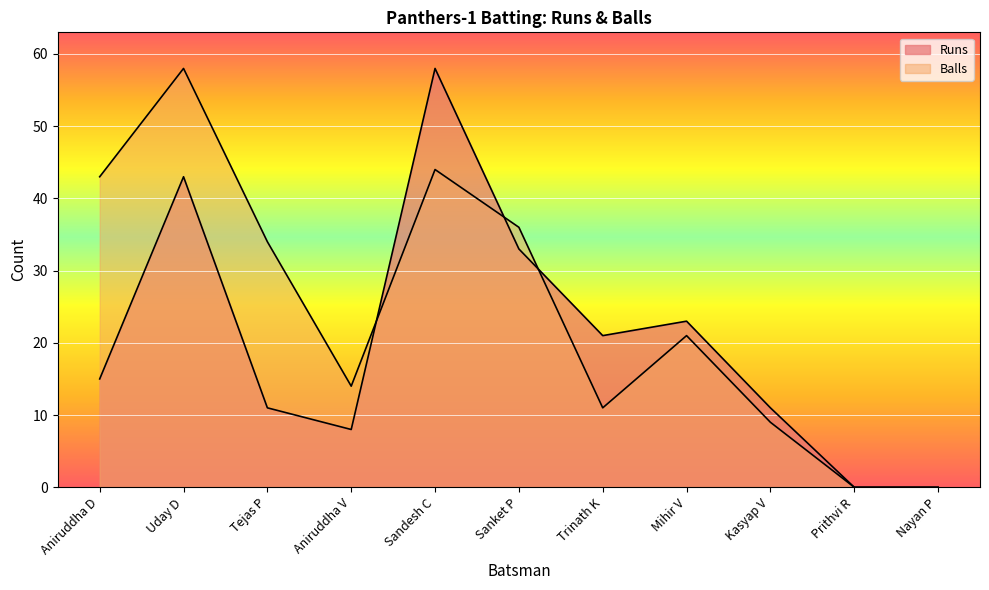

True or false: Balls has a value of -23 at Prithvi R.

False